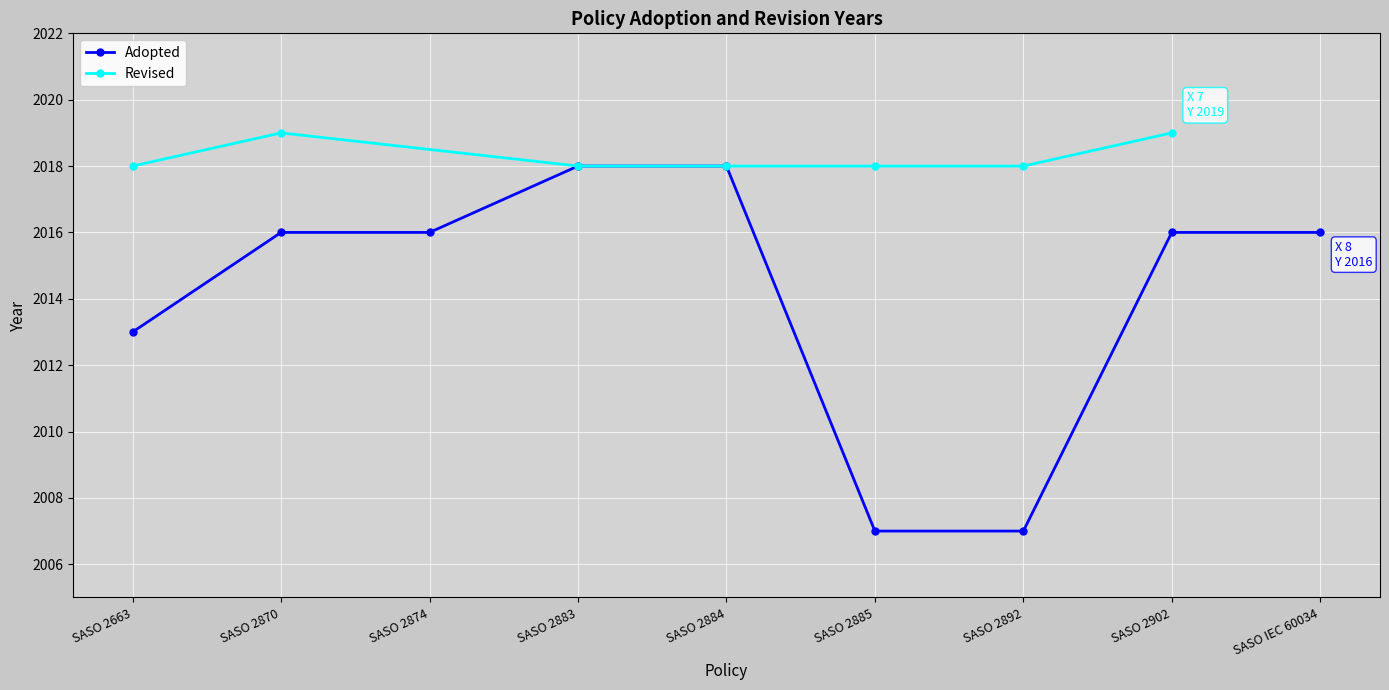

How many values are below 2016?

3